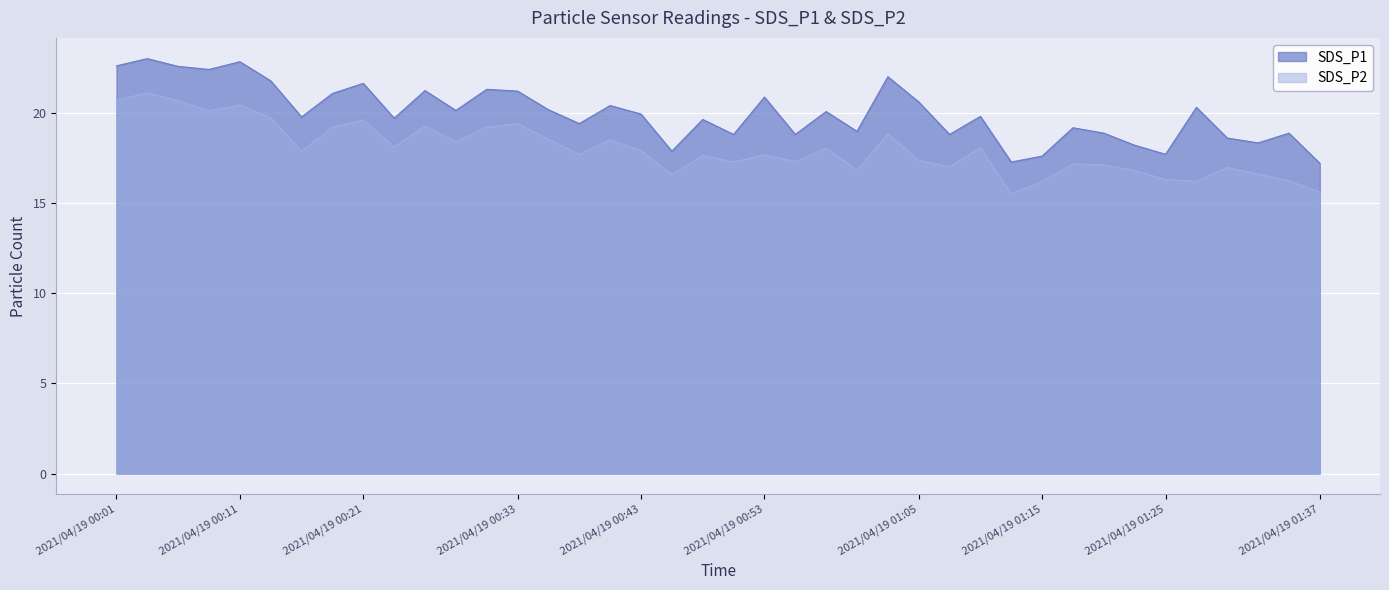

True or false: SDS_P2 and SDS_P1 intersect in this chart.

False